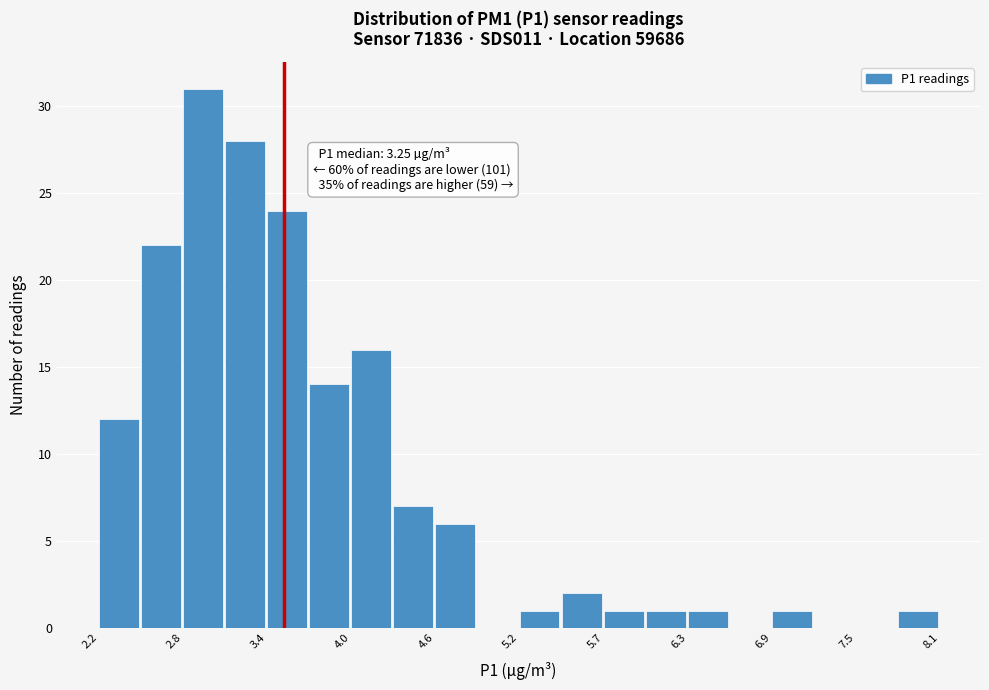

Read against the x-axis, roughly where is the centre of the tallest bar?

2.9